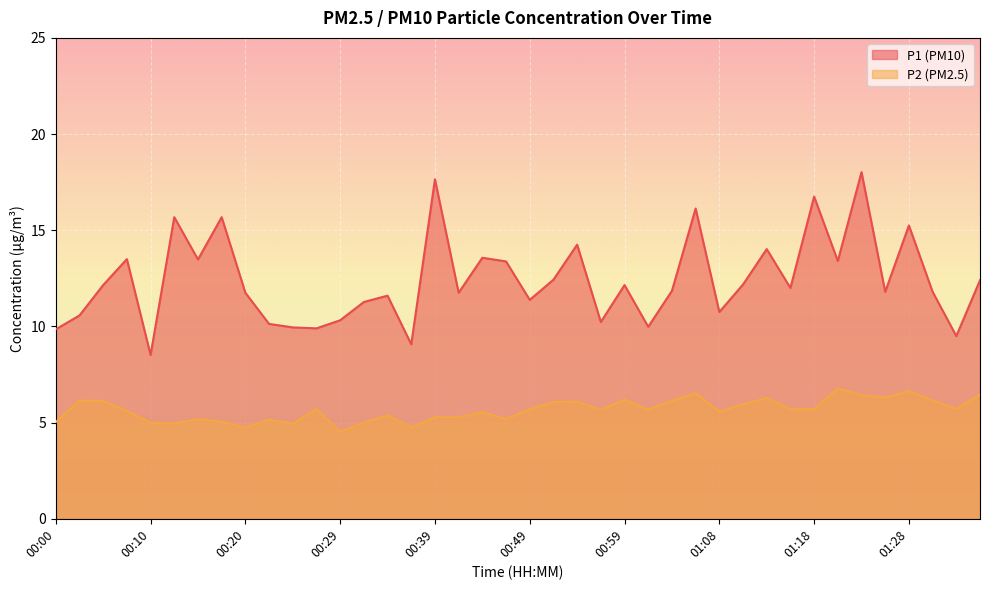

Where is P1 nearest to the value 13?

00:46